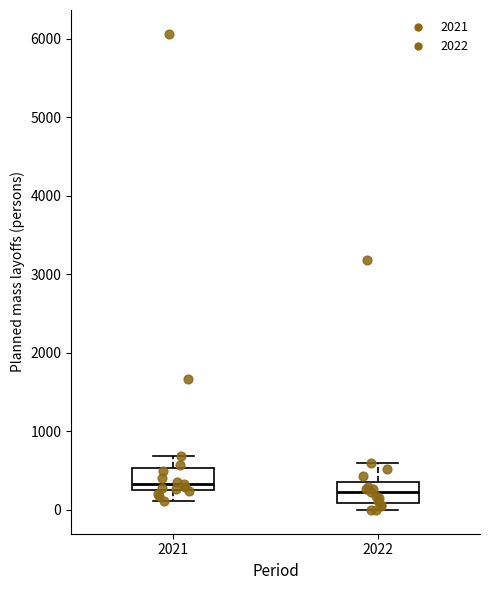

Where does the upper whisker of the box at x = 2022 end on the y-axis? The values are not printed on the chart, so give them approximately, as read against the axis.

600